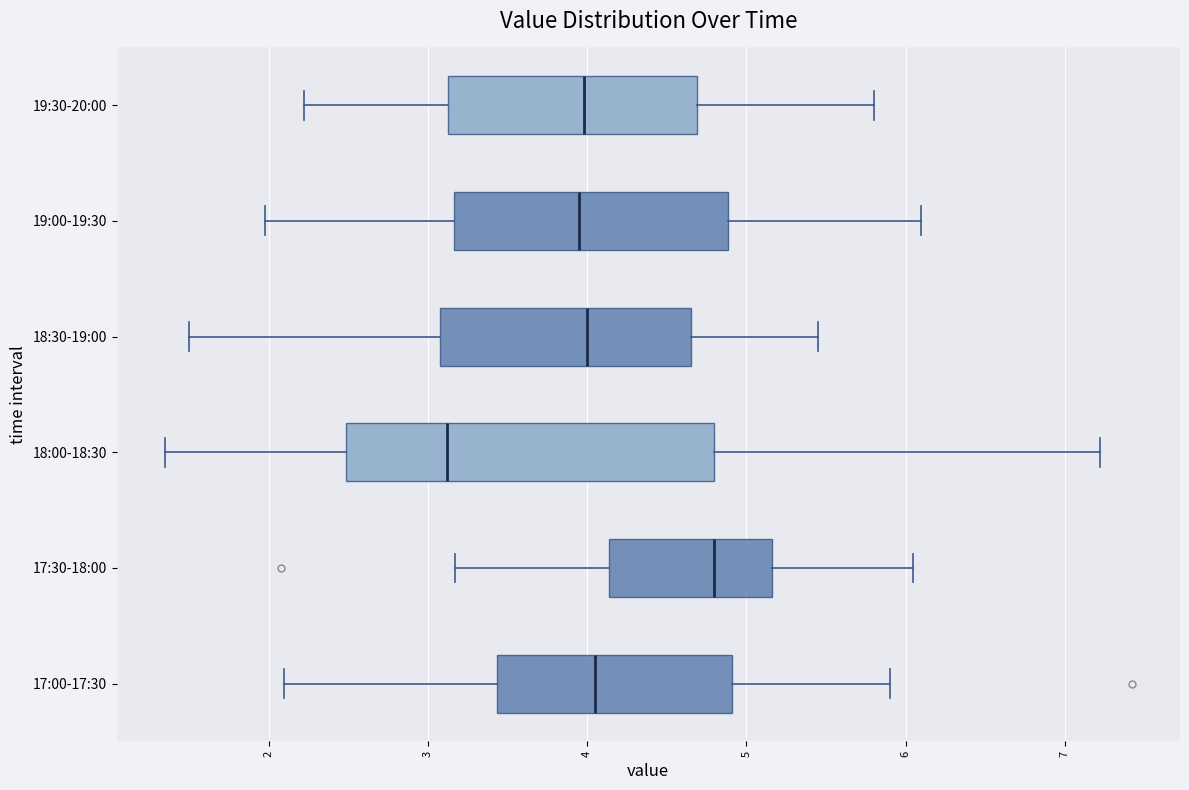

Reading bottom to top, read every box against the x-axis: the position of its median line, the range the box covers, and the ends of its whiskers. The values are not printed on the chart, so give them approximately, as read against the axis.

17:00-17:30: median 4.1, box 3.4 to 4.9, whiskers 2.1 to 5.9
17:30-18:00: median 4.8, box 4.1 to 5.2, whiskers 3.2 to 6.1
18:00-18:30: median 3.1, box 2.5 to 4.8, whiskers 1.4 to 7.2
18:30-19:00: median 4.0, box 3.1 to 4.7, whiskers 1.5 to 5.5
19:00-19:30: median 4.0, box 3.2 to 4.9, whiskers 2.0 to 6.1
19:30-20:00: median 4.0, box 3.1 to 4.7, whiskers 2.2 to 5.8